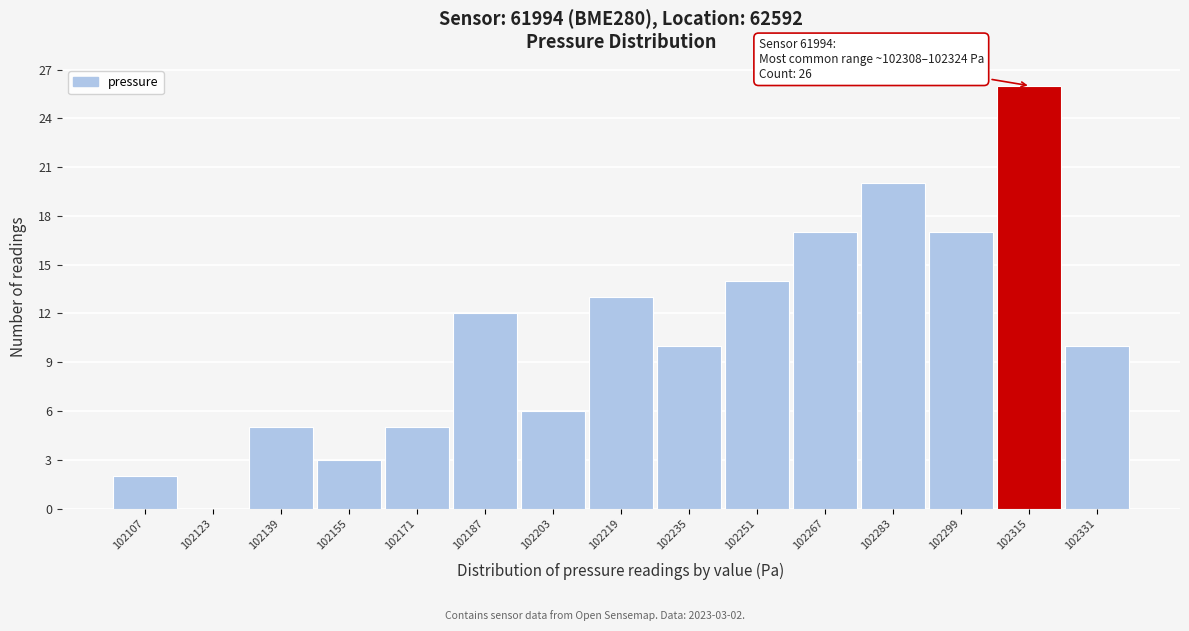

Over which range of the x-axis is the bar tallest?

102308 to 102324